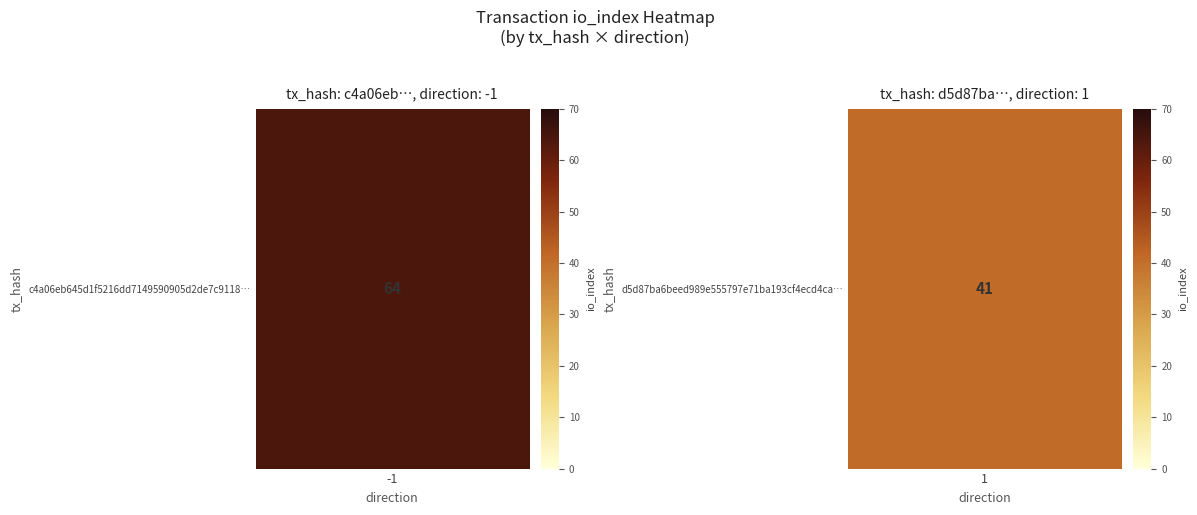

How many positive values does the c4a06eb645d1f5216dd7149590905d2de7c9118 series have?

1